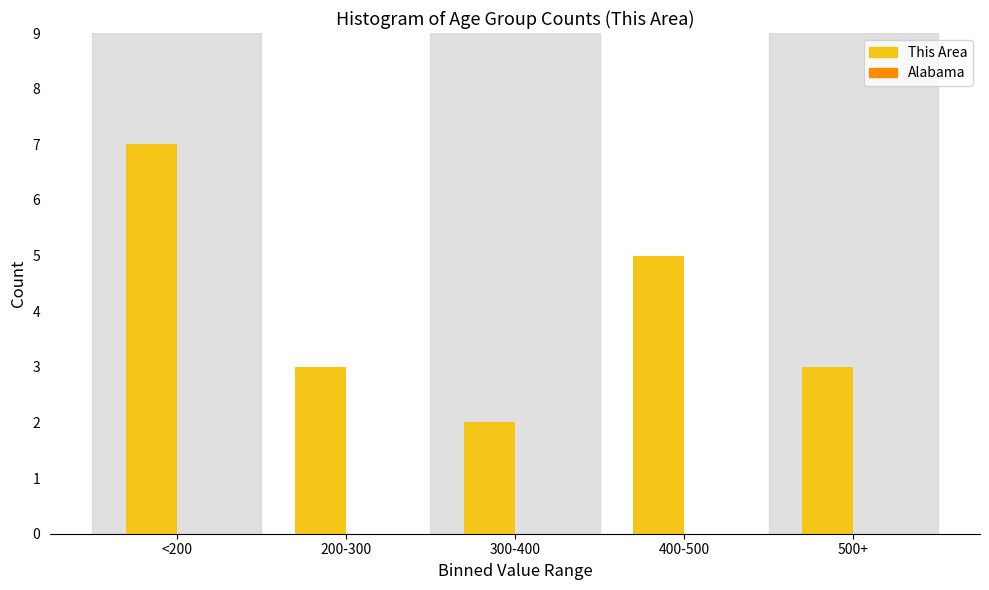

Reading right to left, what are all the values shown in this chart?

500+=3	400-500=5	300-400=2	200-300=3	<200=7